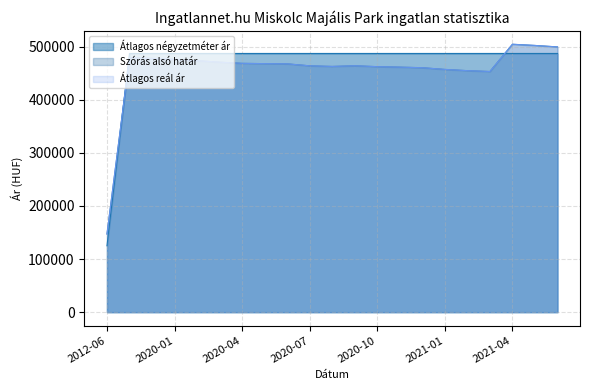

True or false: Átlagos négyzetméter ár has more than 1 points higher than both neighbors.

False